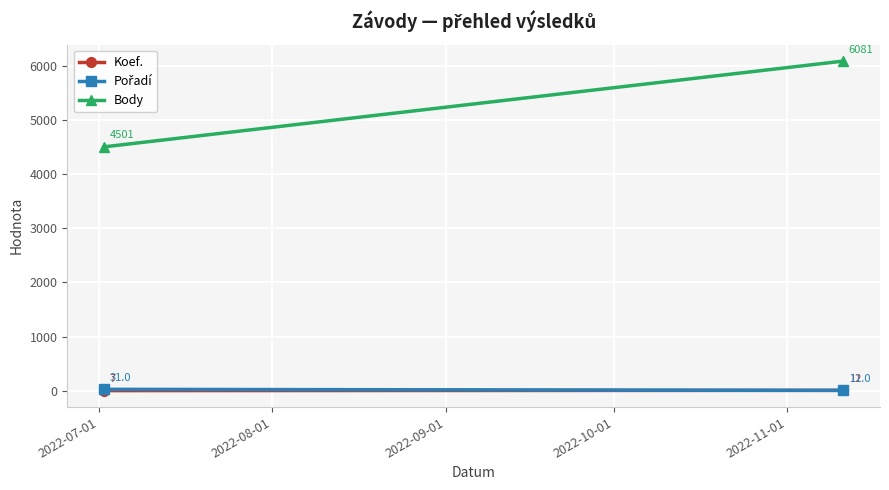

What is the sum of all Koef. values?

19